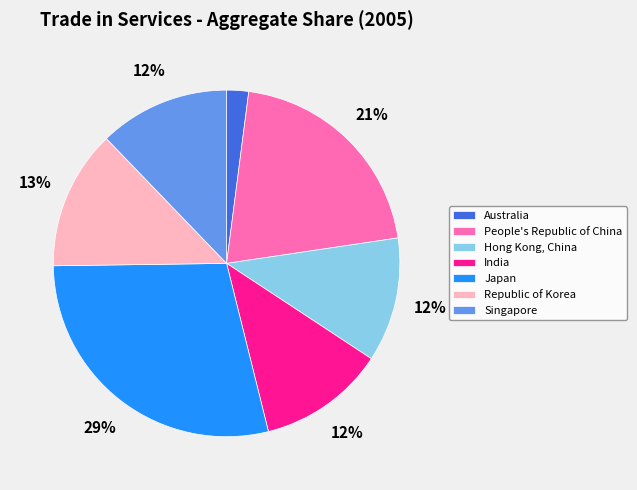

True or false: Hong Kong, China accounts for 1% of the total.

False